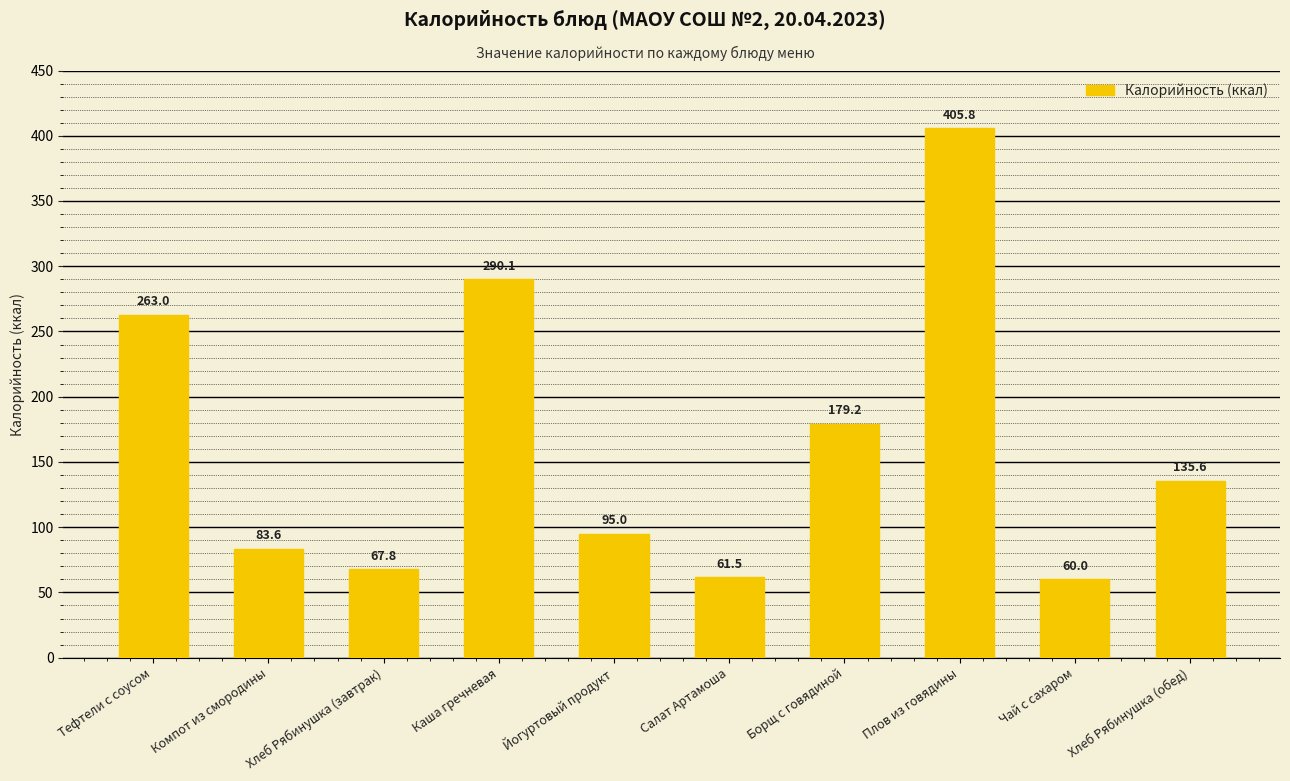

Reading left to right, extract all data points from this chart.

263.0	83.6	67.8	290.1	95.0	61.5	179.2	405.8	60.0	135.6